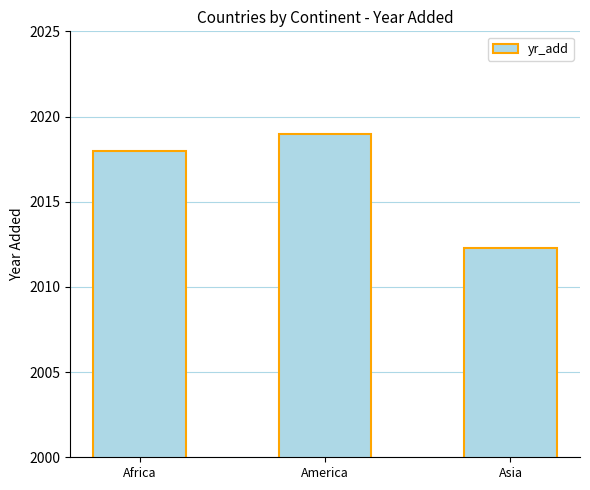

At which label is the value closest to 2015?

Asia